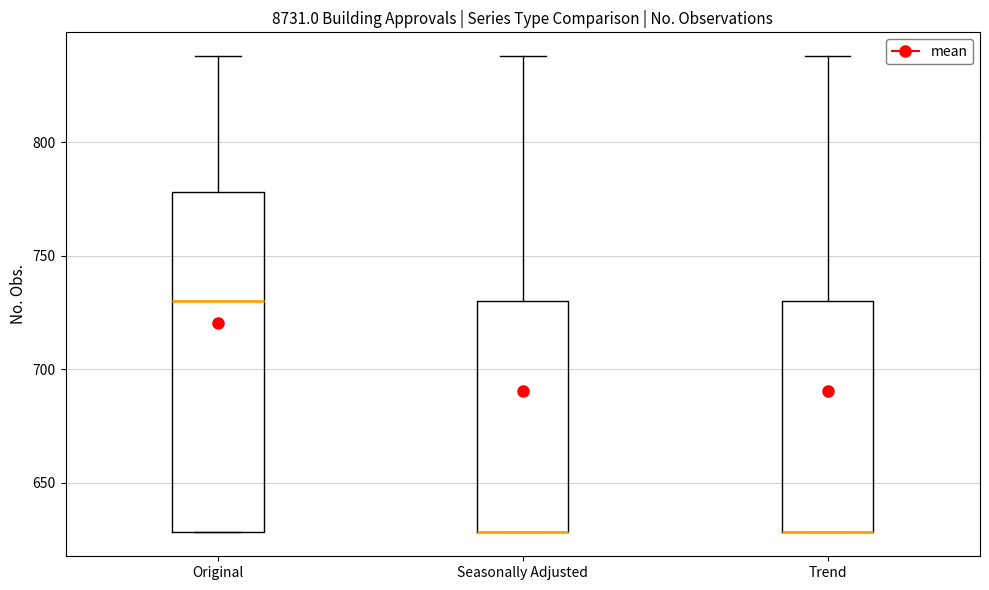

Reading left to right, read every box against the y-axis: the position of its median line, the range the box covers, and the ends of its whiskers. The values are not printed on the chart, so give them approximately, as read against the axis.

Original: median 730, box 630 to 780, whiskers 630 to 840
Seasonally Adjusted: median 630 (drawn on the box's lower edge), box 630 to 730, whiskers 630 to 840
Trend: median 630 (drawn on the box's lower edge), box 630 to 730, whiskers 630 to 840